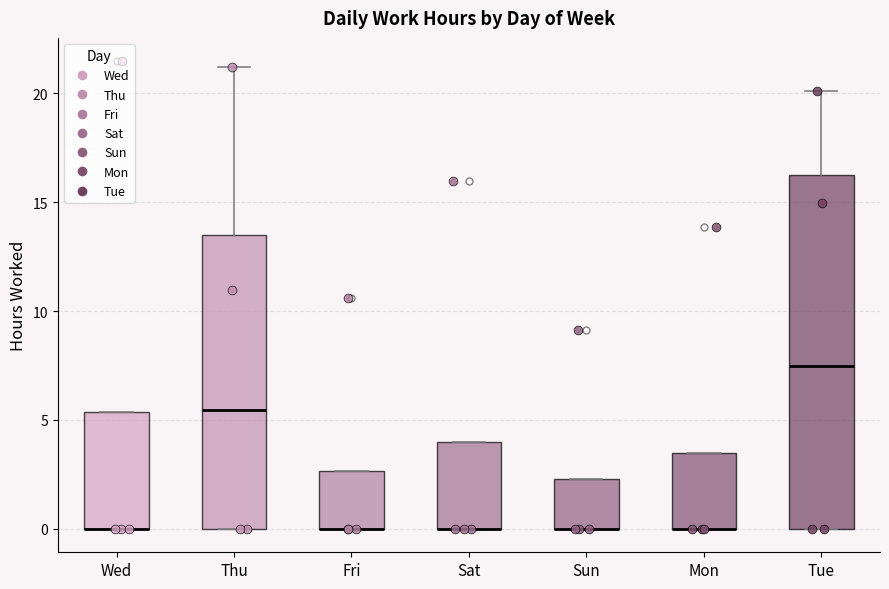

Which box is the tallest, from its lower edge to its upper edge?

Tue